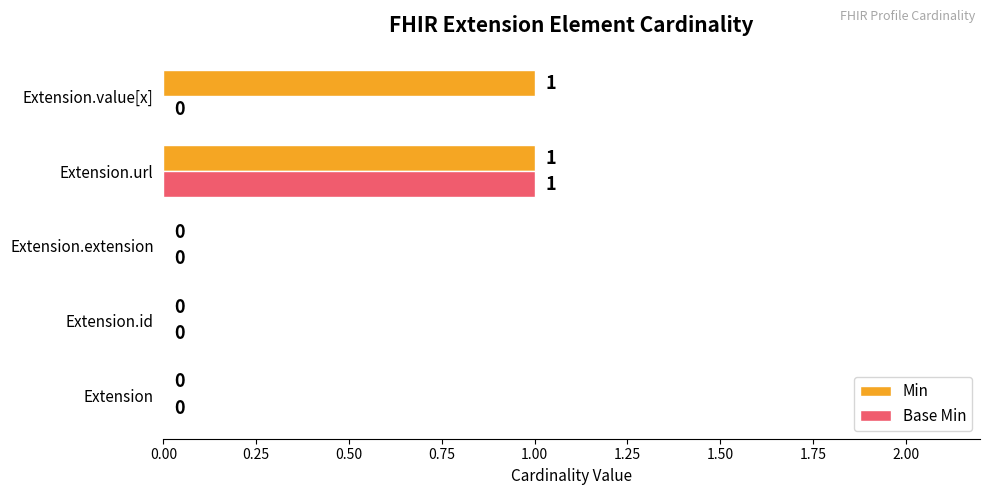

The Base Min series shows -1 at Extension. True or false?

False